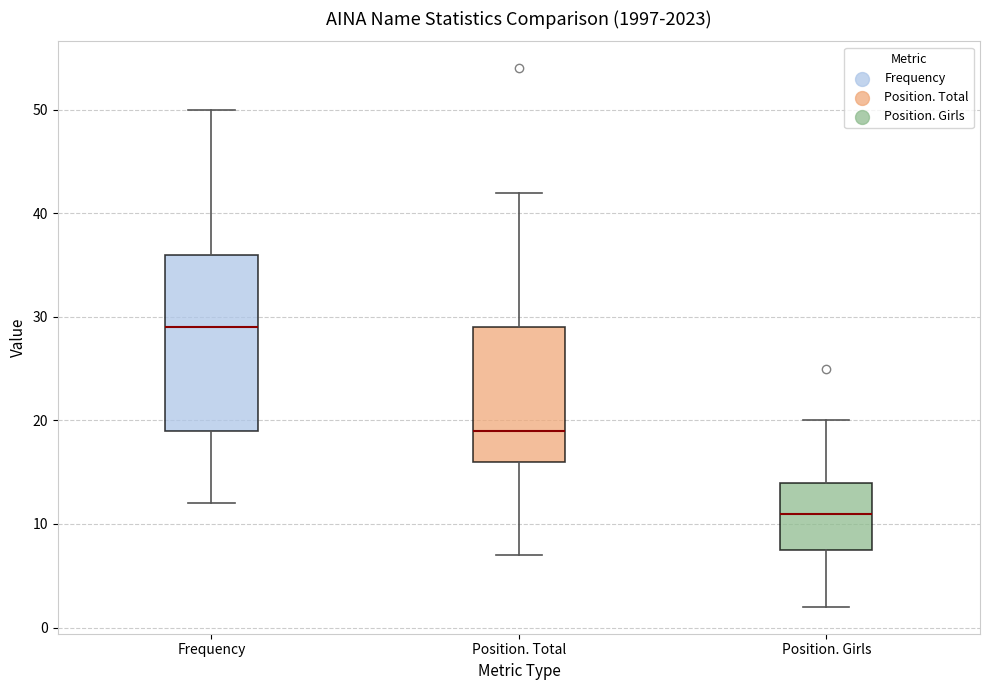

Reading left to right, transcribe this box plot: for each box, give where its median line is, the range the box spans, and where its two whiskers end, as read against the y-axis. The values are not printed on the chart, so give them approximately, as read against the axis.

Frequency: median 29, box 19 to 36, whiskers 12 to 50
Position. Total: median 19, box 16 to 29, whiskers 7 to 42
Position. Girls: median 11, box 8 to 14, whiskers 2 to 20